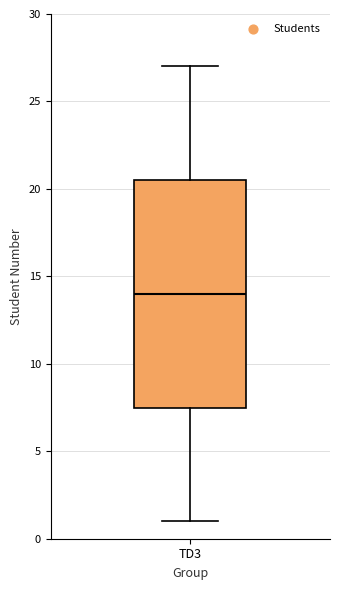

Read this box plot against the y-axis: the position of the median line, the range covered by the box, and the ends of both whiskers. The values are not printed on the chart, so give them approximately, as read against the axis.

median 14.0, box 7.5 to 20.5, whiskers 1.0 to 27.0